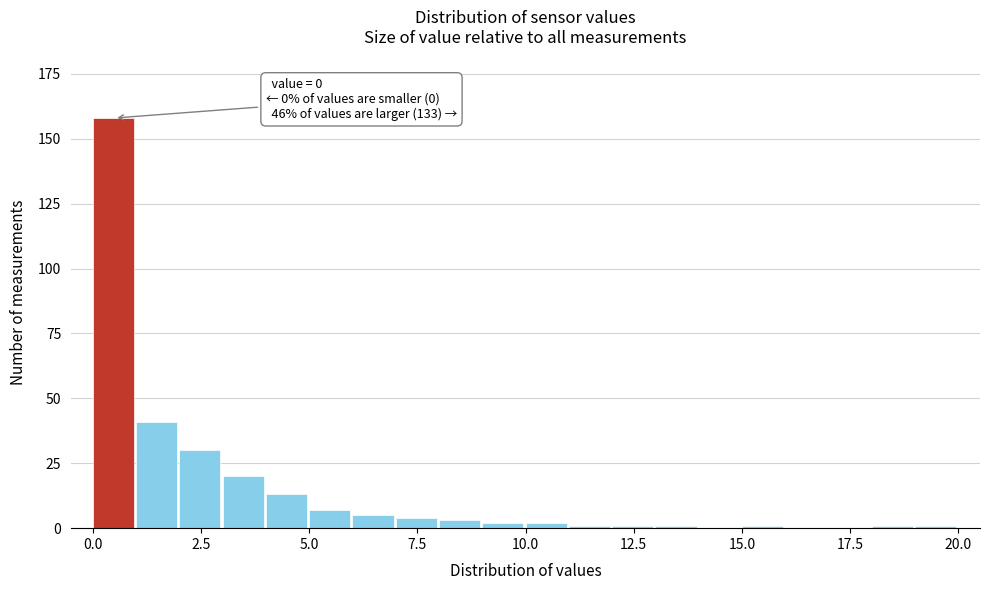

Around what value on the x-axis is the tallest bar? Give the approximate position of its centre, as read against the axis.

0.5